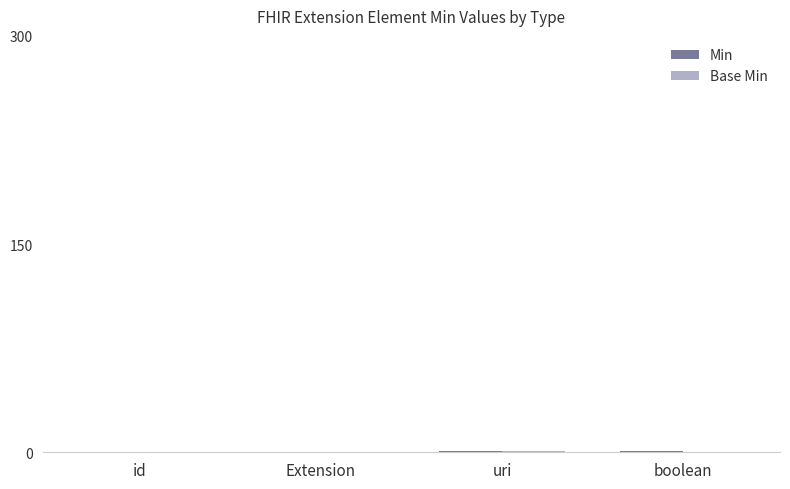

Are the bars horizontal?

No